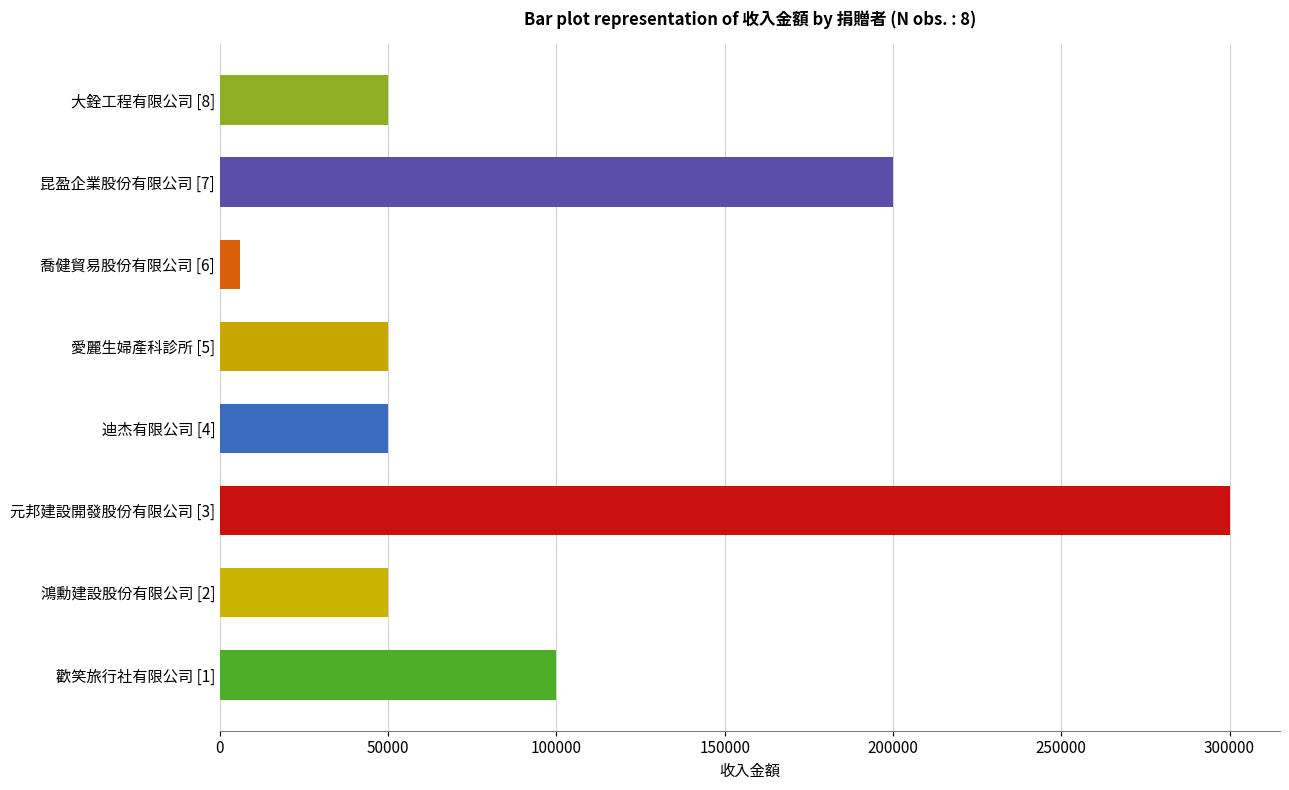

Which label corresponds to the largest value in the chart?

元邦建設開發股份有限公司 [3]